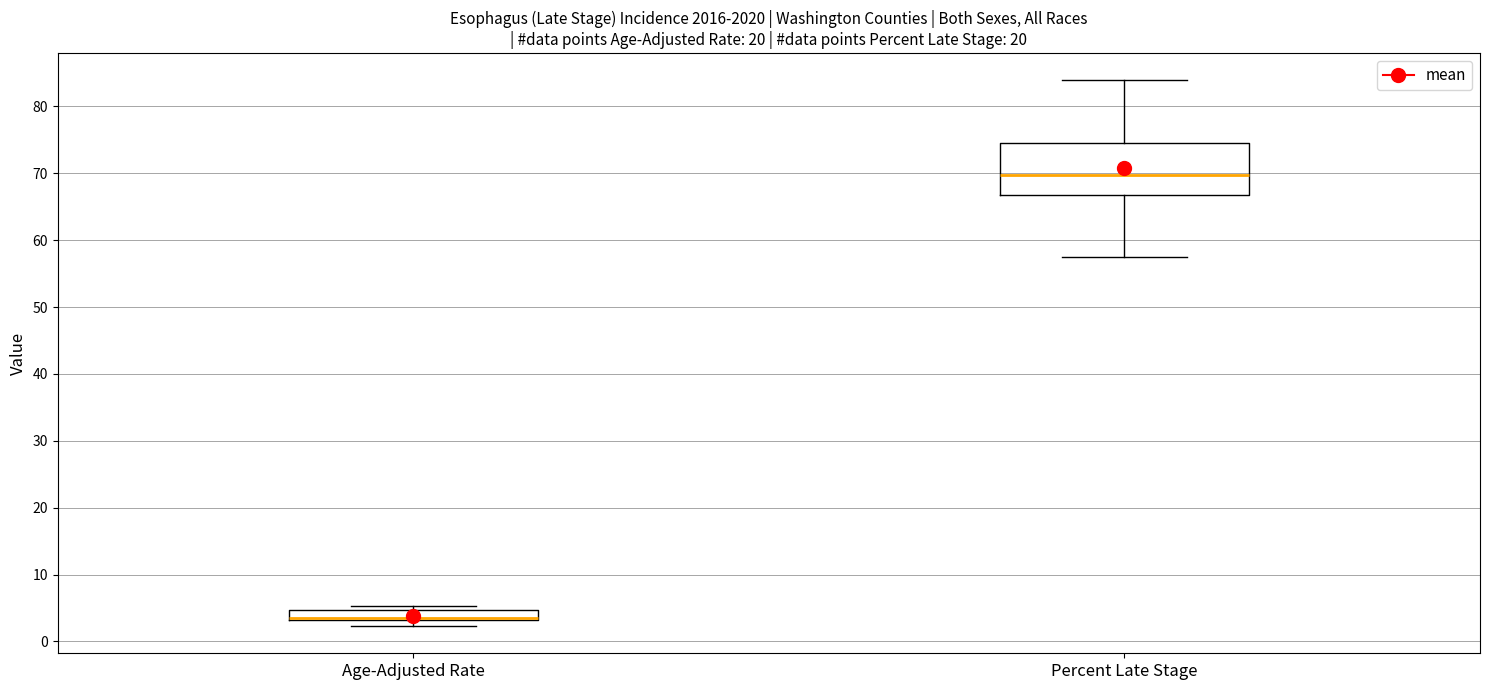

Where is the upper edge of the box for Age-Adjusted Rate on the y-axis? The values are not printed on the chart, so give them approximately, as read against the axis.

5